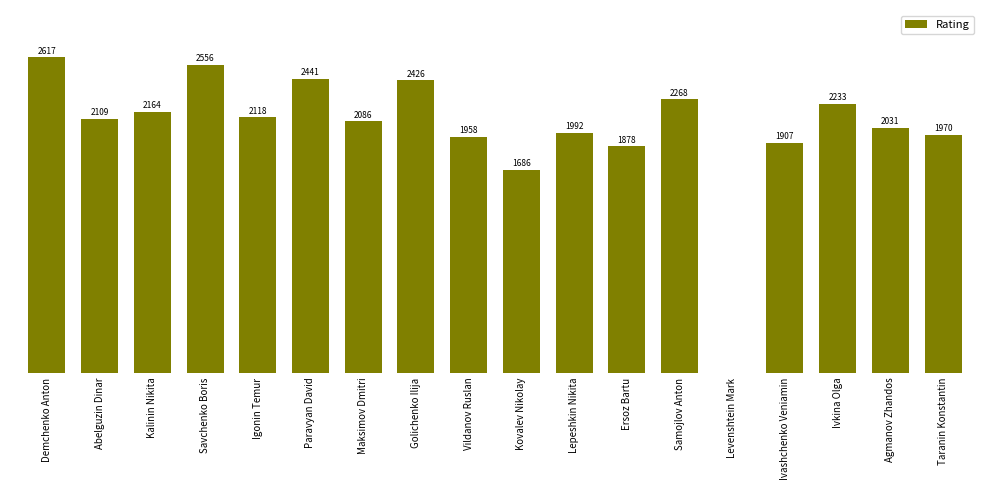

Where does the data first go above 2109?

Demchenko Anton